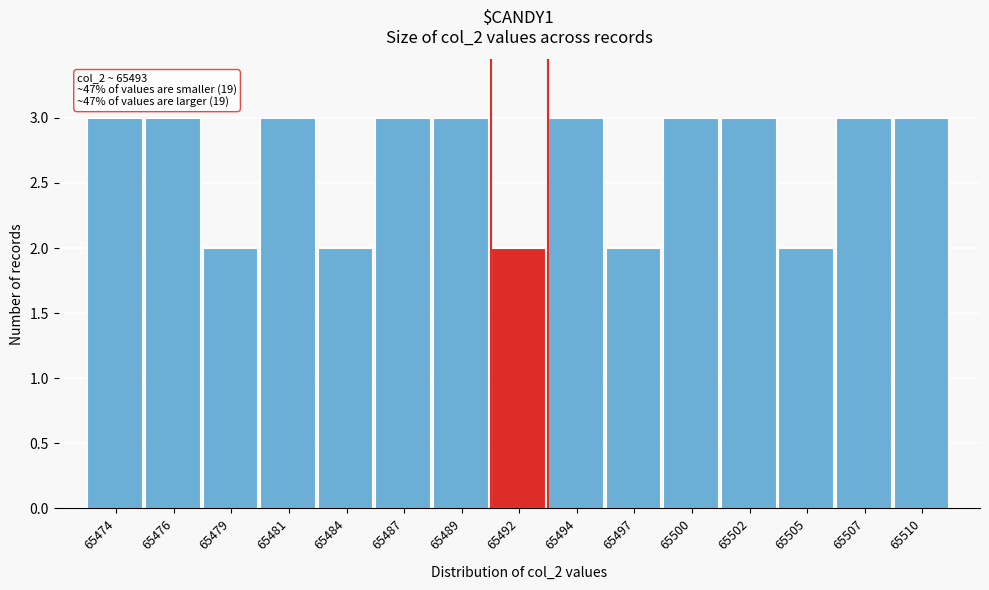

Reading right to left, what are all the values shown in this chart?

65510=3	65507=3	65505=2	65502=3	65500=3	65497=2	65494=3	65492=2	65489=3	65487=3	65484=2	65481=3	65479=2	65476=3	65474=3